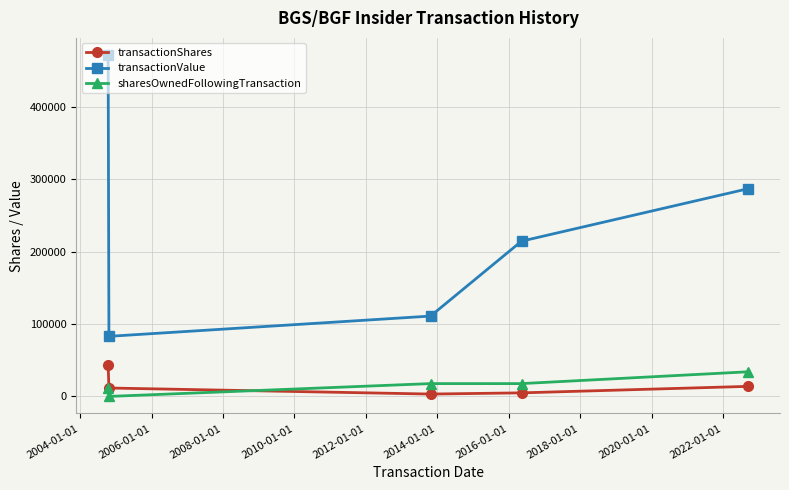

Which series has the largest total across all categories?

transactionValue